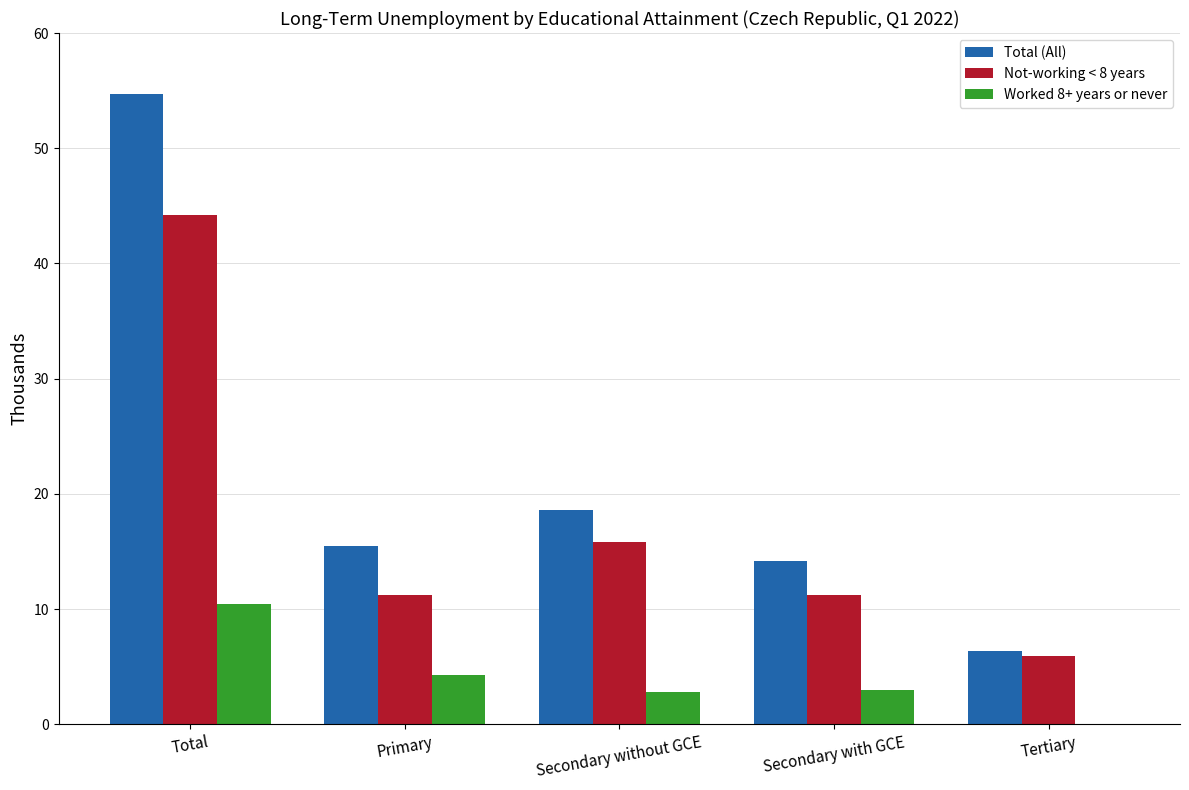

How many data points in Worked 8+ years or never are above 2?

4